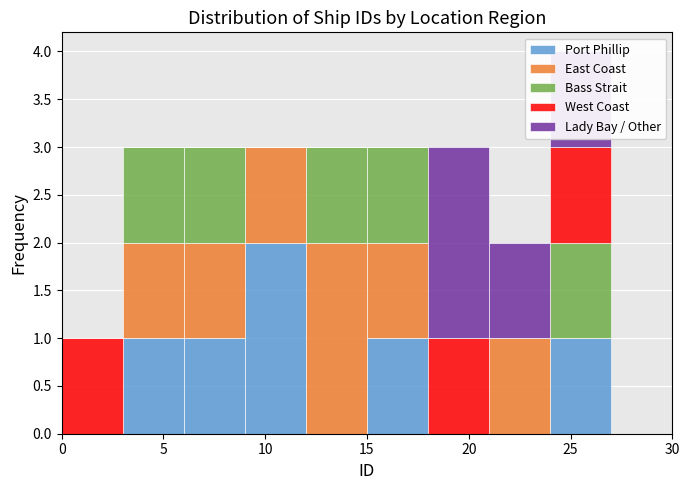

Reading left to right, transcribe this chart: for each stacked bar, give the range it covers on the x-axis and its total height. The values are not printed on the chart, so give them approximately, as read against the axis.

0 to 3: 1
3 to 6: 3
6 to 9: 3
9 to 12: 3
12 to 15: 3
15 to 18: 3
18 to 21: 3
21 to 24: 2
24 to 27: 4
27 to 30: 0